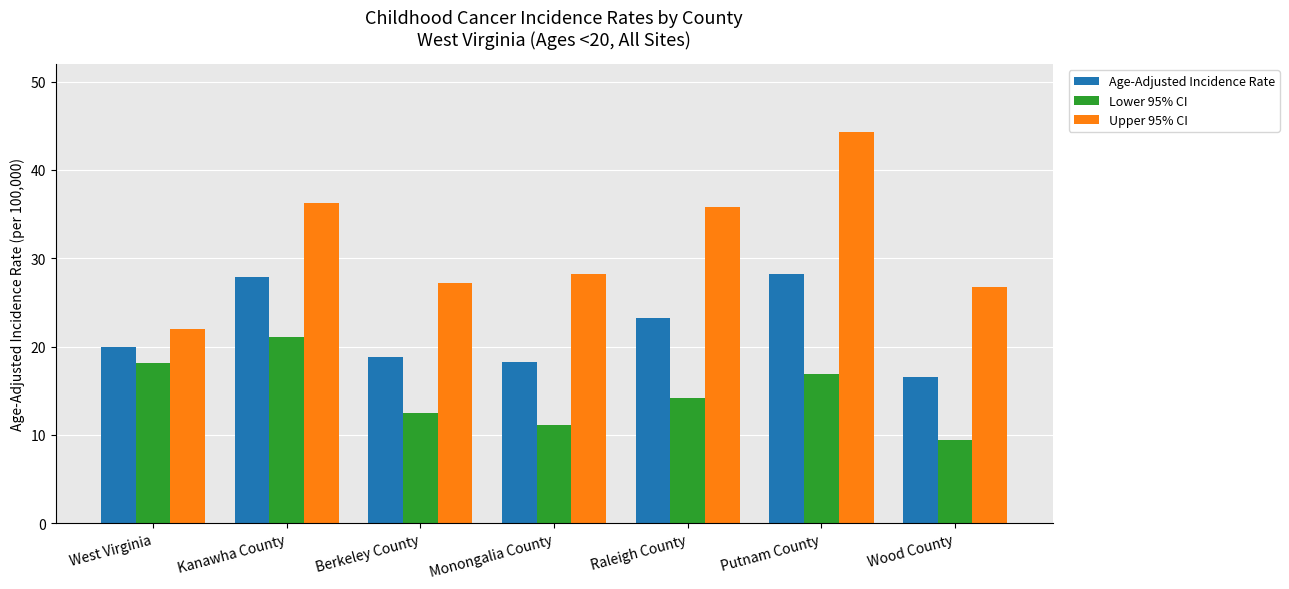

List the series in order of their overall mean, lowest first.

Lower 95% CI, Age-Adjusted Incidence Rate, Upper 95% CI